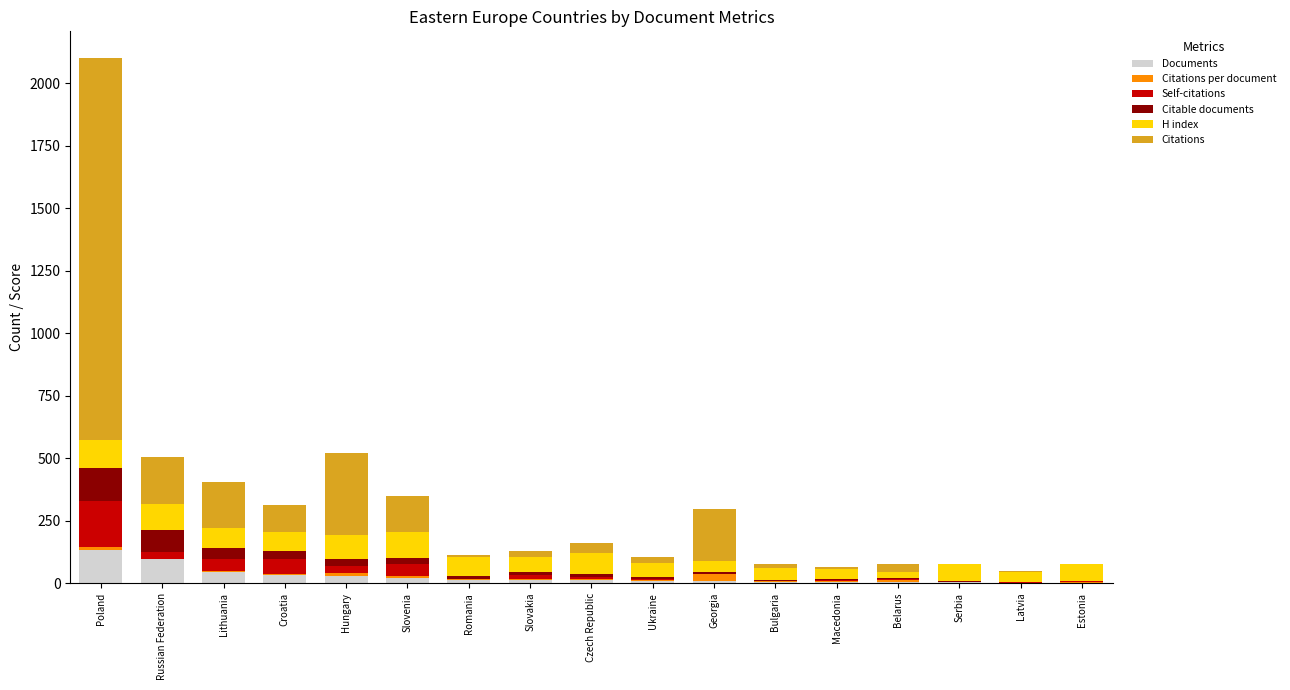

At which category is the sum across all series the highest?

Poland